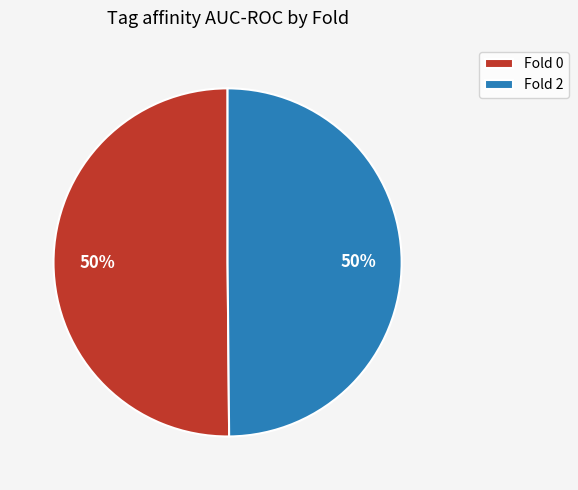

What percentage is the Fold 0 slice, to the nearest percent?

50%